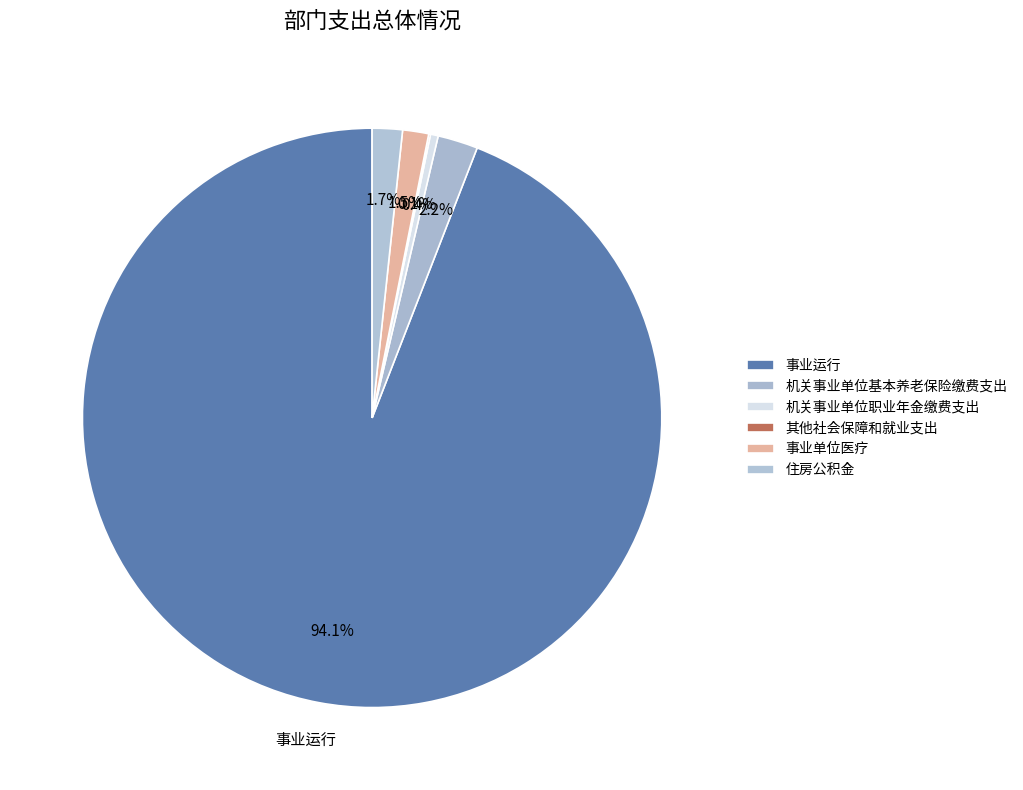

True or false: 机关事业单位职业年金缴费支出 accounts for 1% of the total.

False